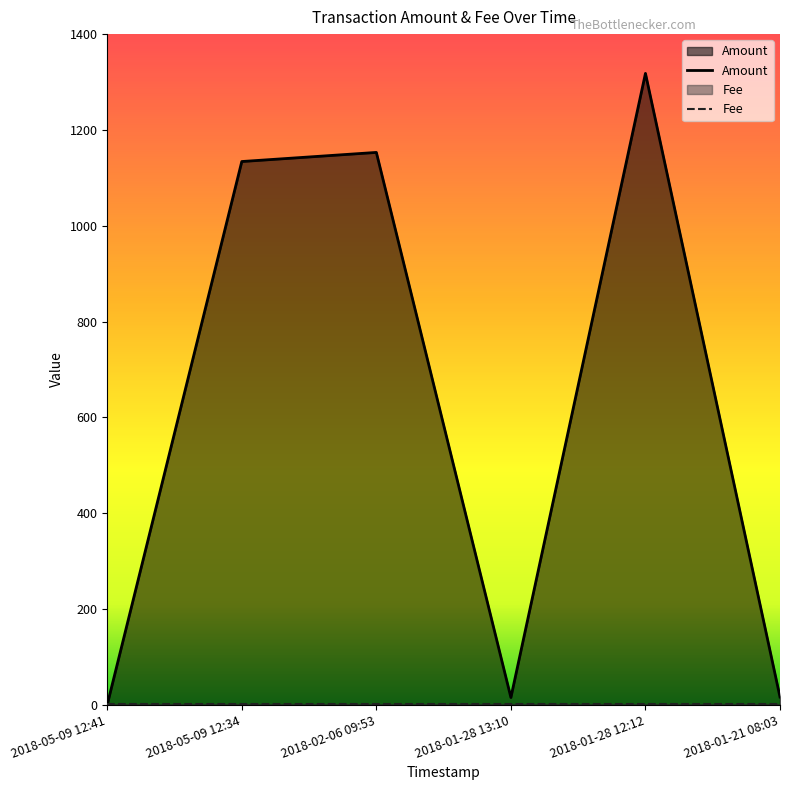

At which category does the data reach its first local valley?

2018-01-28 13:10